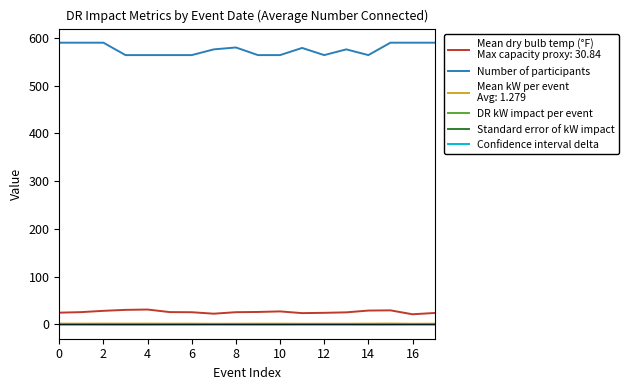

What is the maximum value shown in the chart?

590.0